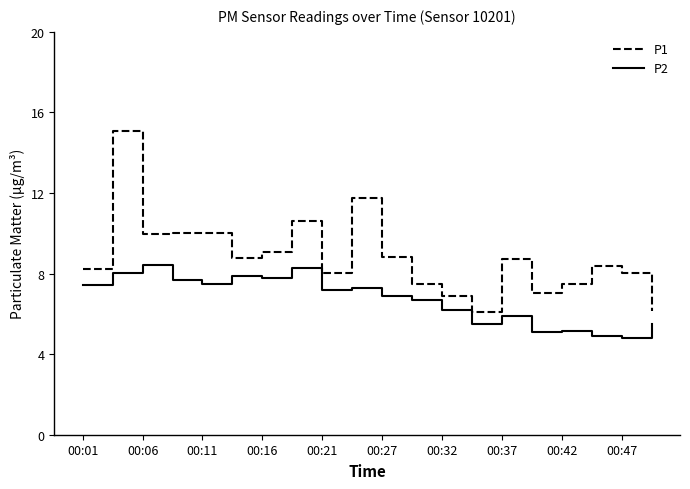

Does the chart display data point markers on the line(s)?

No